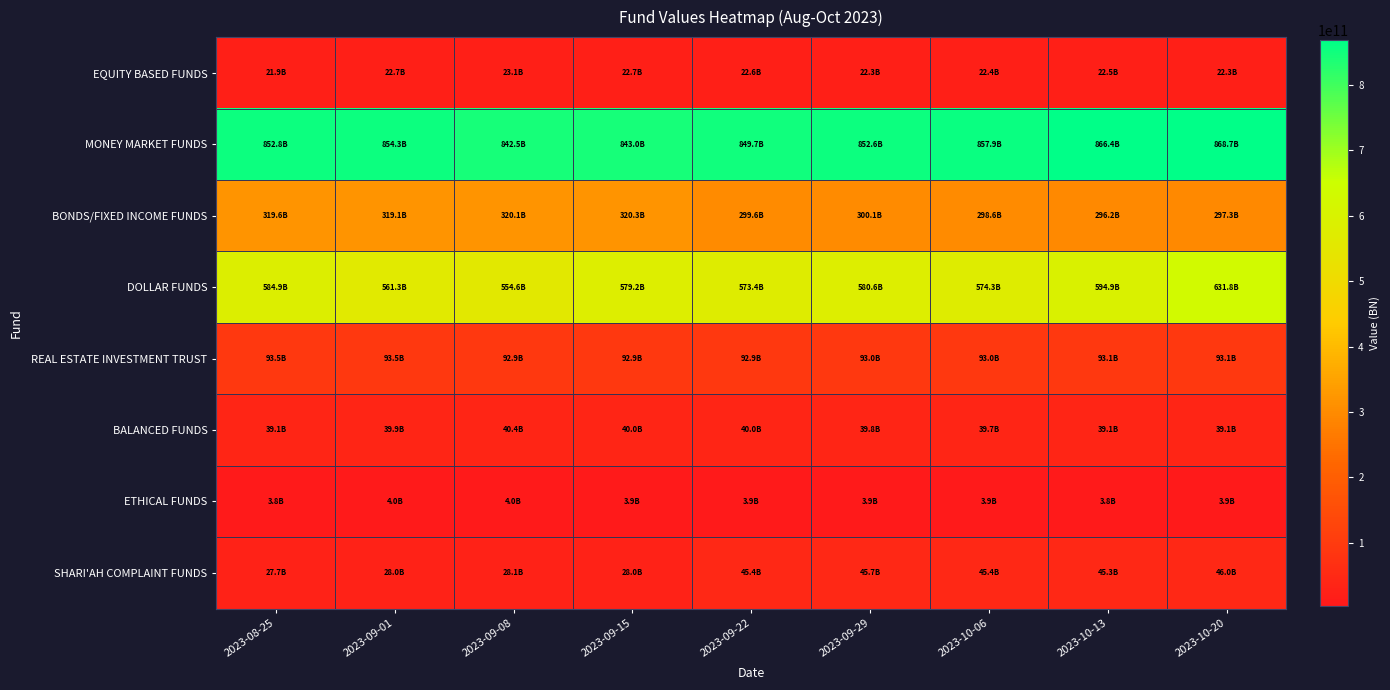

What is the spread (max minus min) of values at 2023-08-25?

848991607673.7